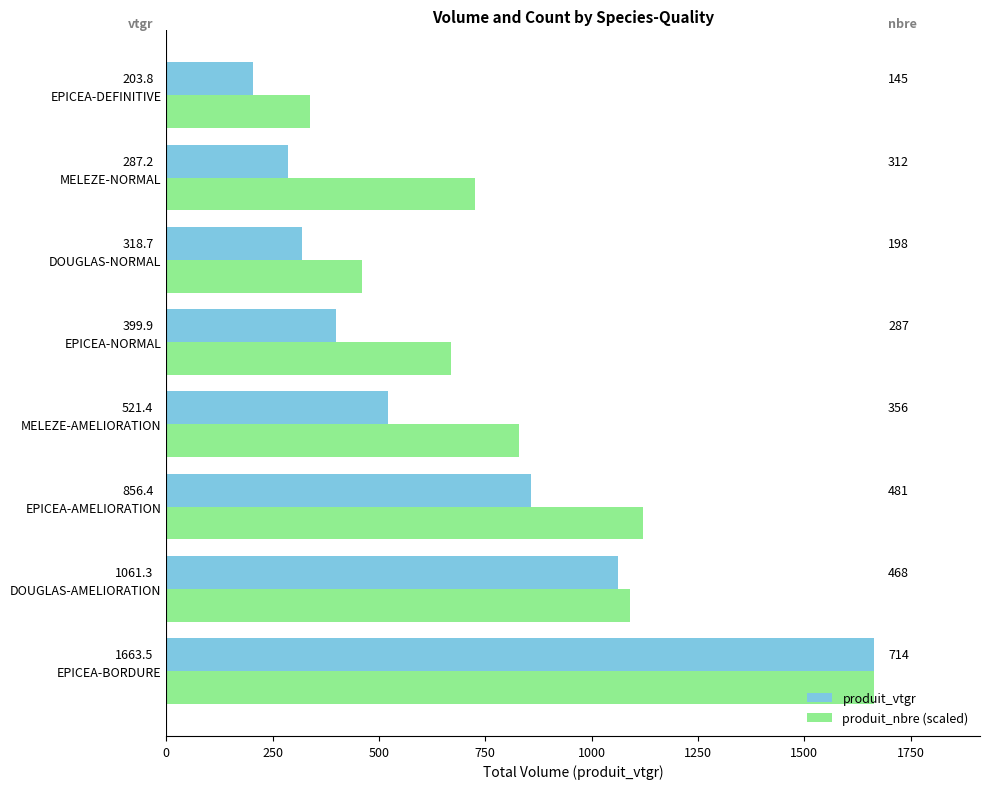

Rank the series by their average value, from lowest to highest.

produit_vtgr, produit_nbre (scaled)